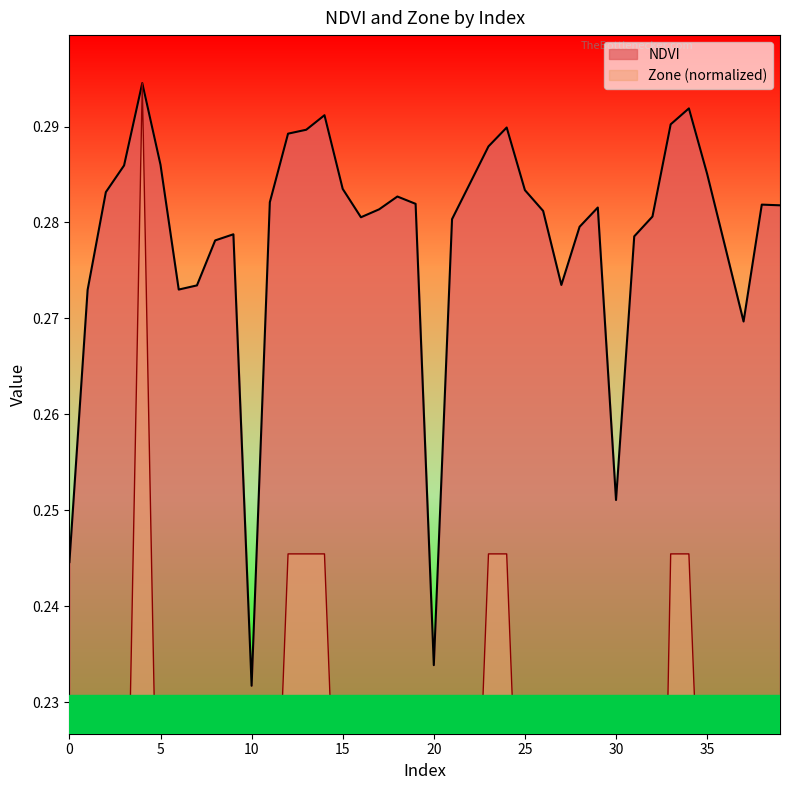

What is the approximate value of NDVI at 0?

0.2